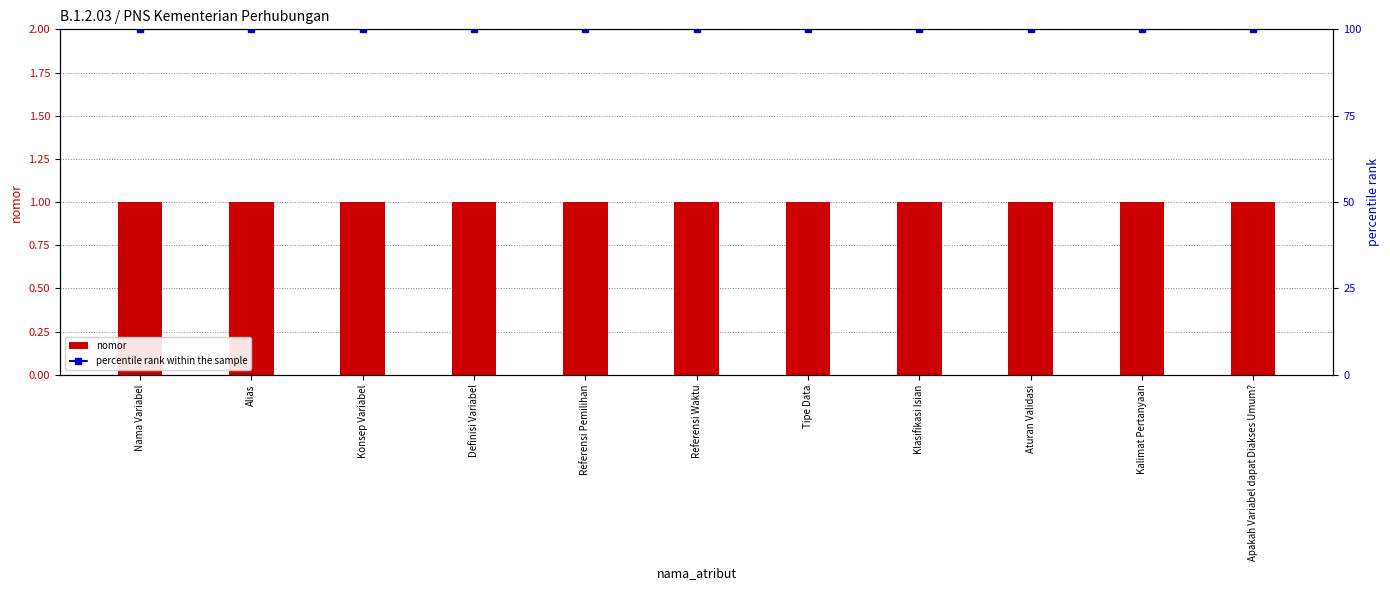

How many data points does each series have?

11